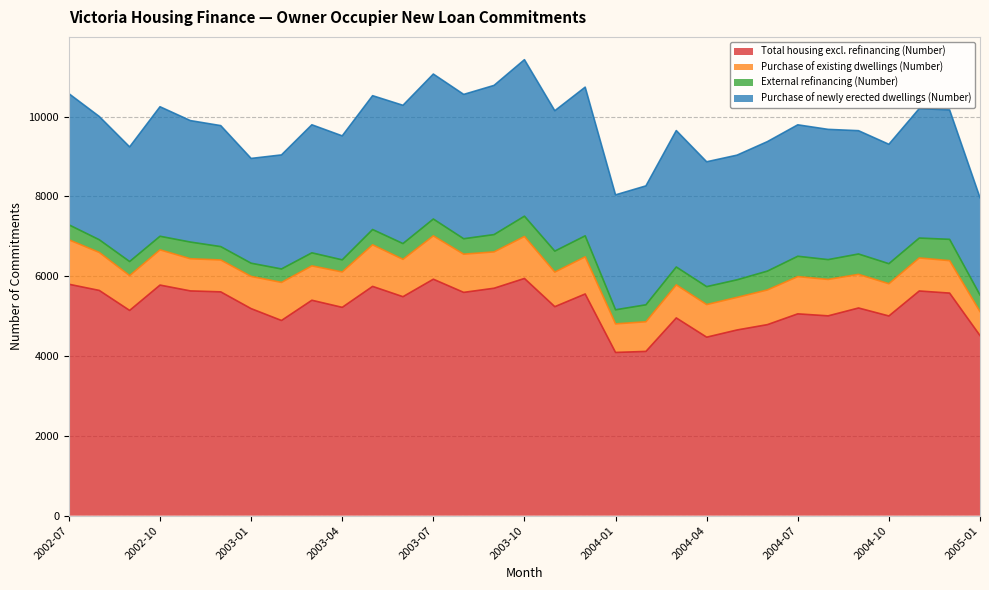

Is it true that Purchase of existing dwellings (Number) equals 952 at 2002-08?

True